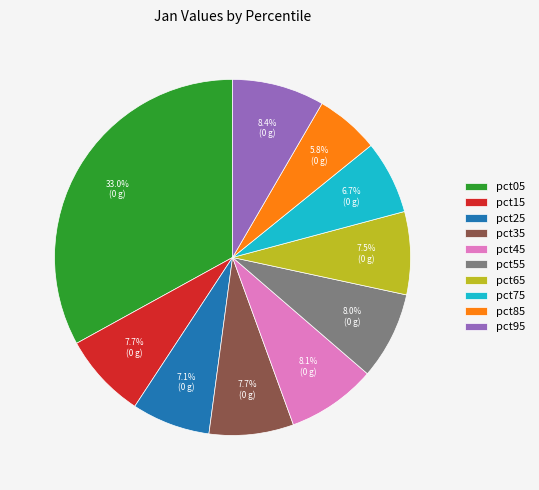

To the nearest percent, what portion does pct75 represent?

7%